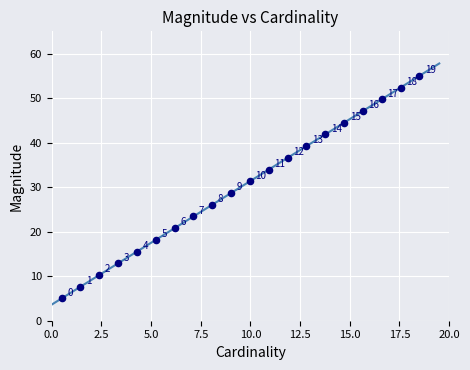

What is the range of Y values (max minus min)?

50.0